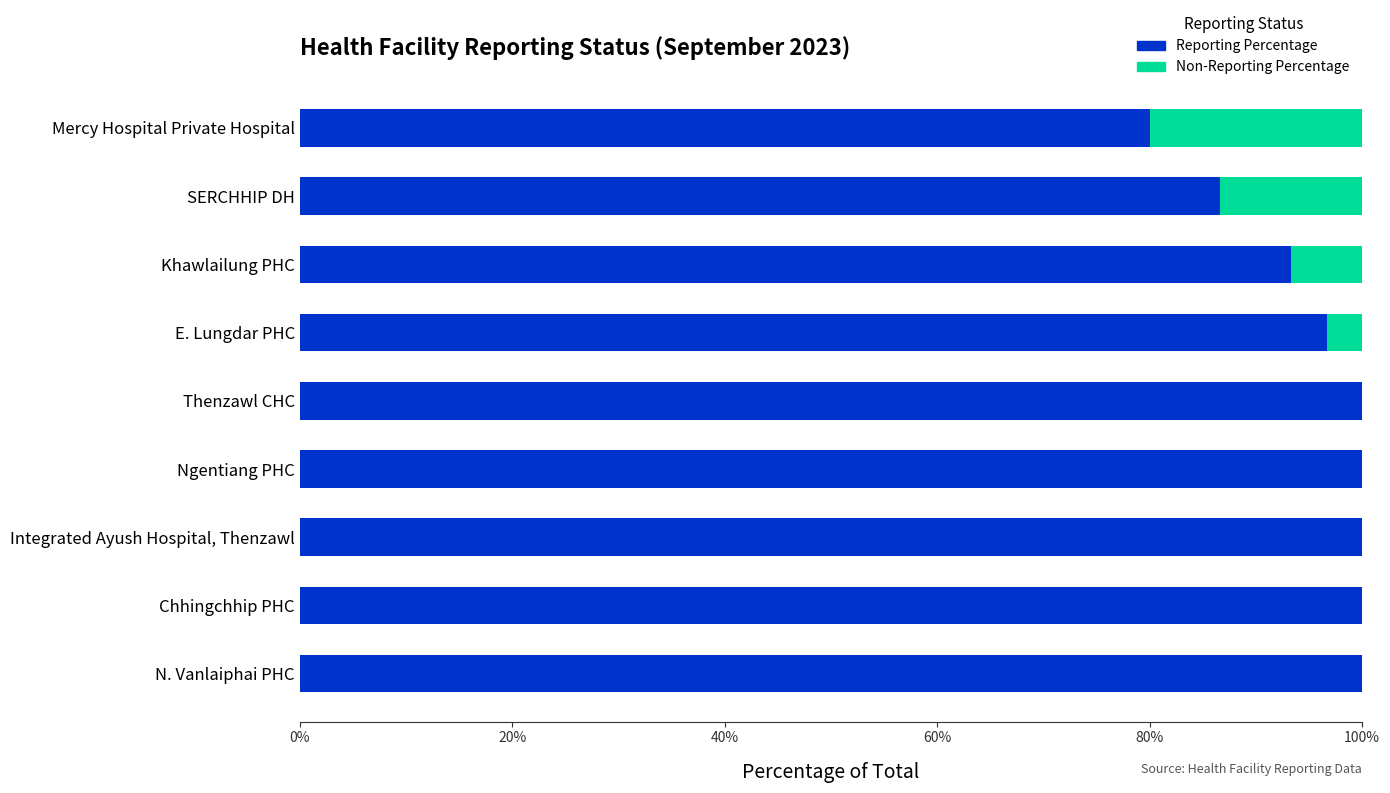

Count the number of categories in the chart.

9